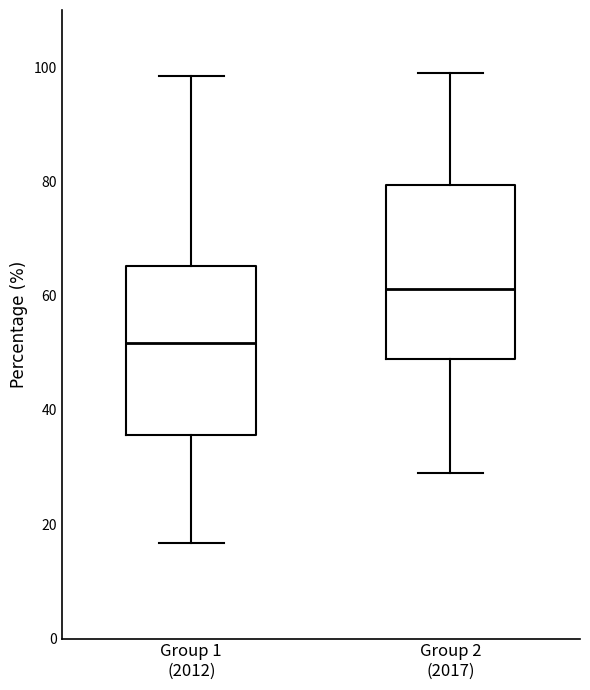

Reading left to right, read every box against the y-axis: the position of its median line, the range the box covers, and the ends of its whiskers. The values are not printed on the chart, so give them approximately, as read against the axis.

Group 1 (2012): median 52, box 36 to 66, whiskers 16 to 98
Group 2 (2017): median 62, box 48 to 80, whiskers 28 to 100